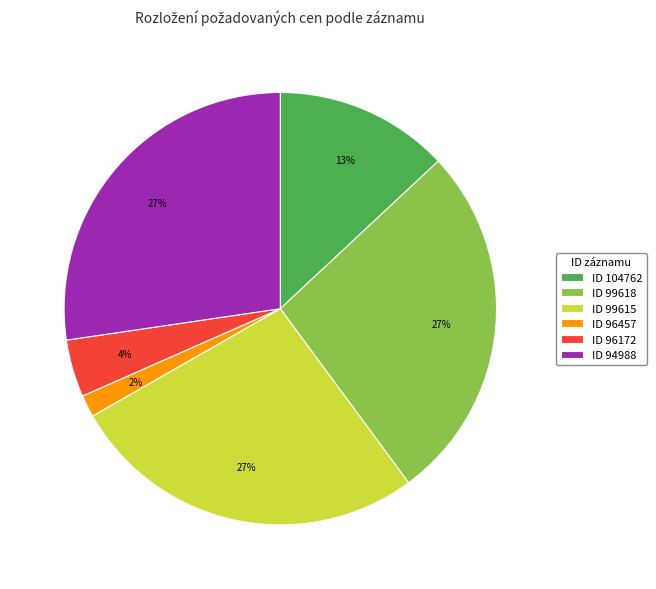

True or false: ID 99618 accounts for 27% of the total.

True